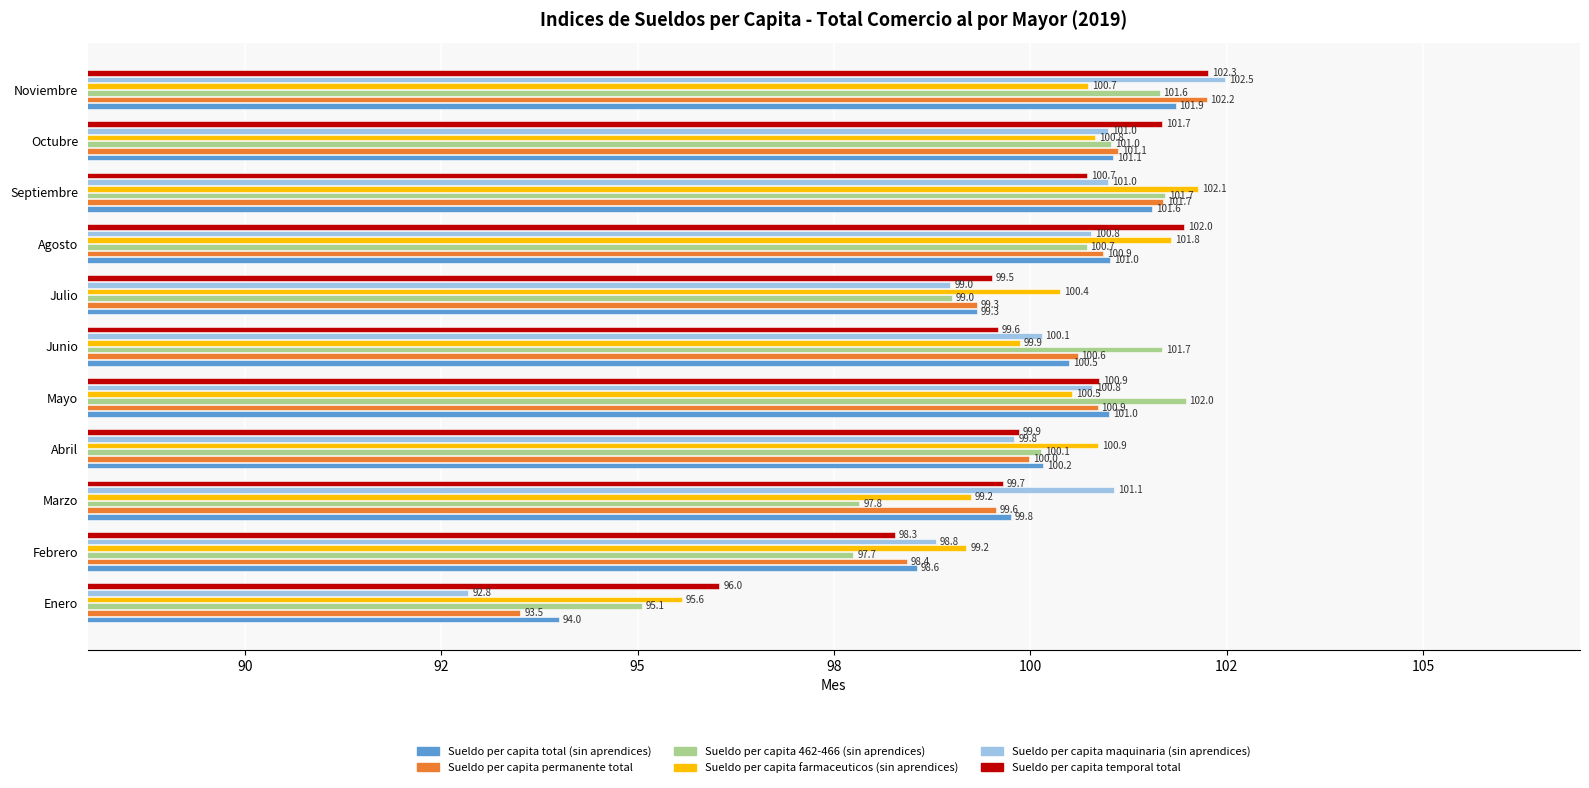

Which series has the largest total across all categories?

Sueldo per capita farmaceuticos (sin aprendices)